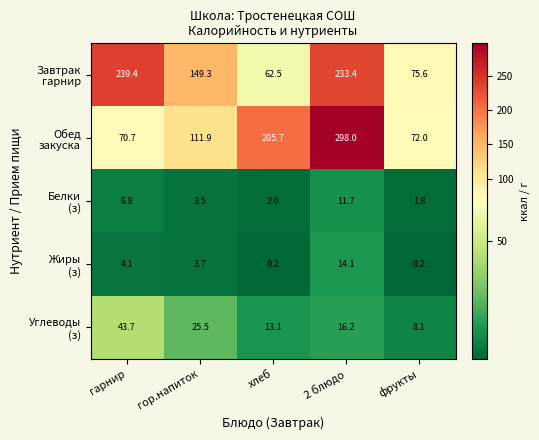

What is the difference between the highest and lowest values at гор.напиток?

145.8